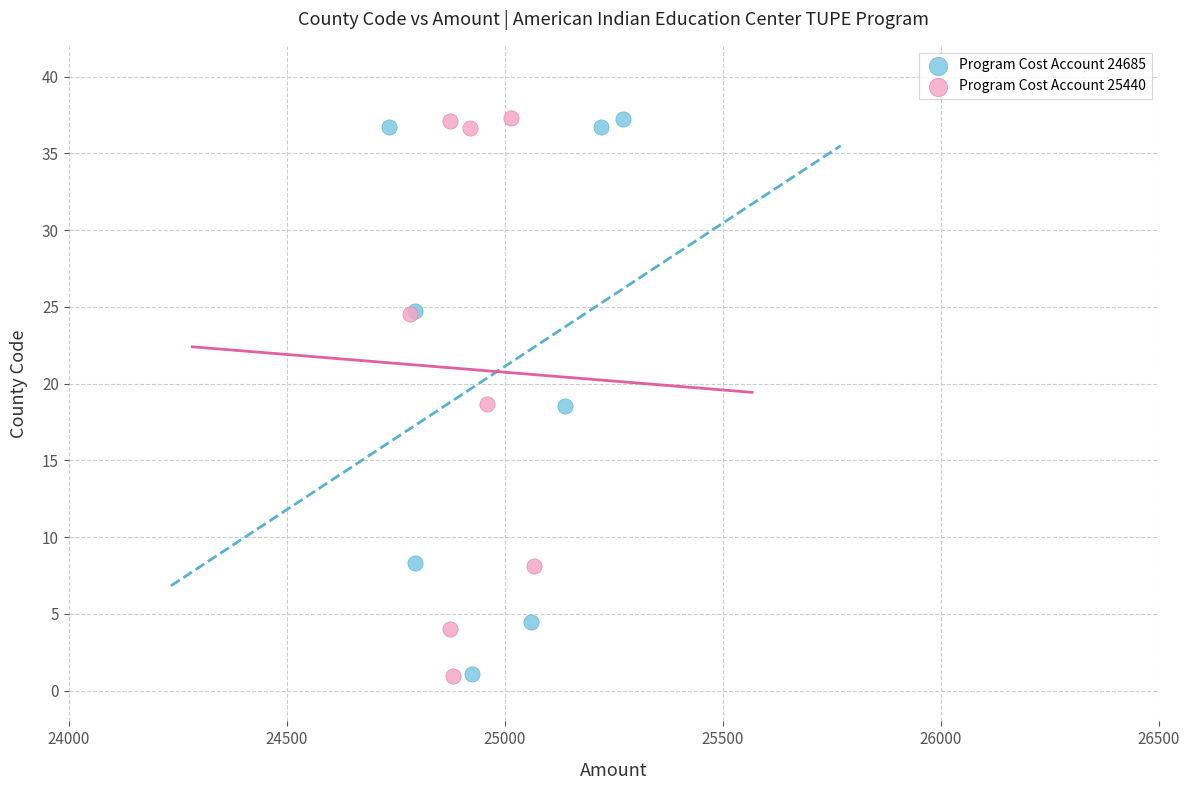

Which series has the widest spread of Y values?

Program Cost Account 25440